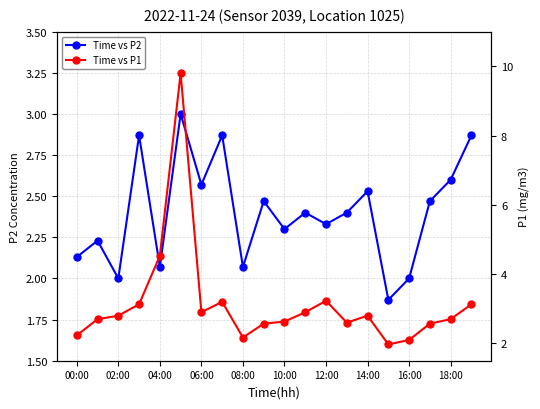

What are all the series names shown in the legend?

Time vs P2, Time vs P1